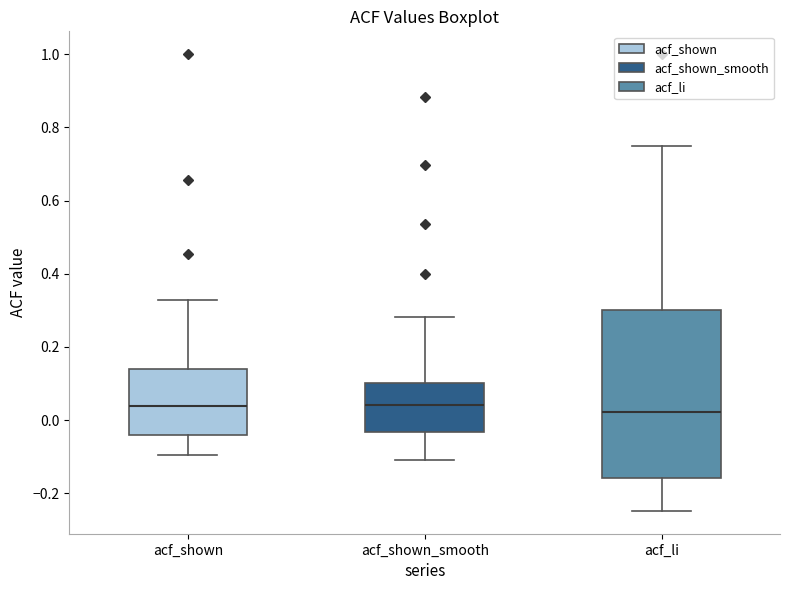

Reading left to right, transcribe this box plot: for each box, give where its median line is, the range the box spans, and where its two whiskers end, as read against the y-axis. The values are not printed on the chart, so give them approximately, as read against the axis.

acf_shown: median 0.04, box -0.04 to 0.14, whiskers -0.10 to 0.32
acf_shown_smooth: median 0.04, box -0.04 to 0.10, whiskers -0.10 to 0.28
acf_li: median 0.02, box -0.16 to 0.30, whiskers -0.24 to 0.74